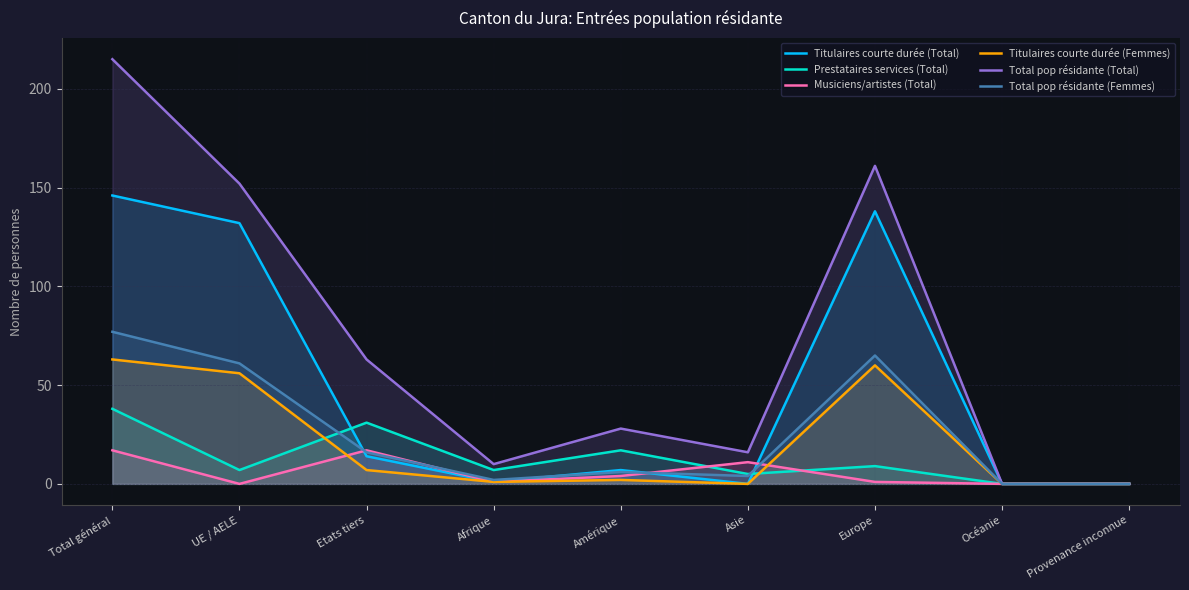

The Musiciens/artistes (Total) series shows 7 at Amérique. True or false?

False